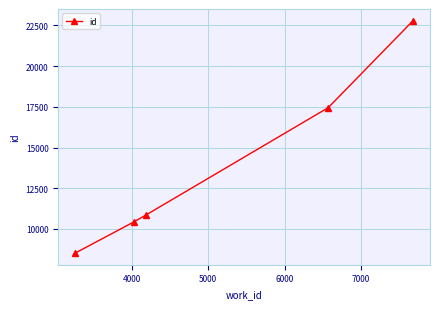

True or false: the data has more than 1 interior local peaks.

False